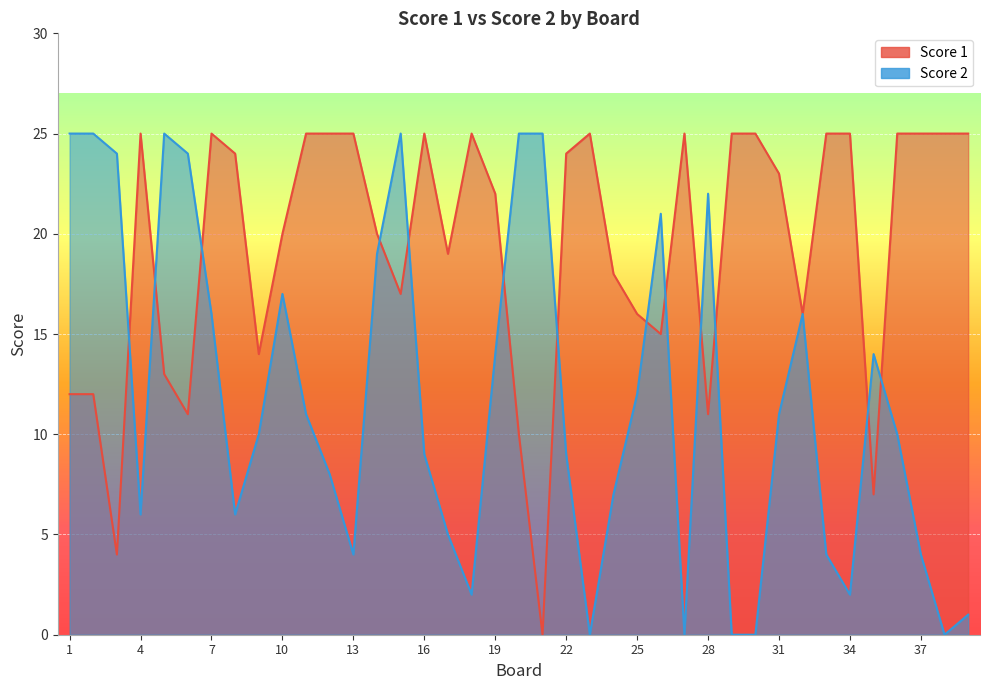

What is the value of the Score 1 point at the 23rd from the left?

25